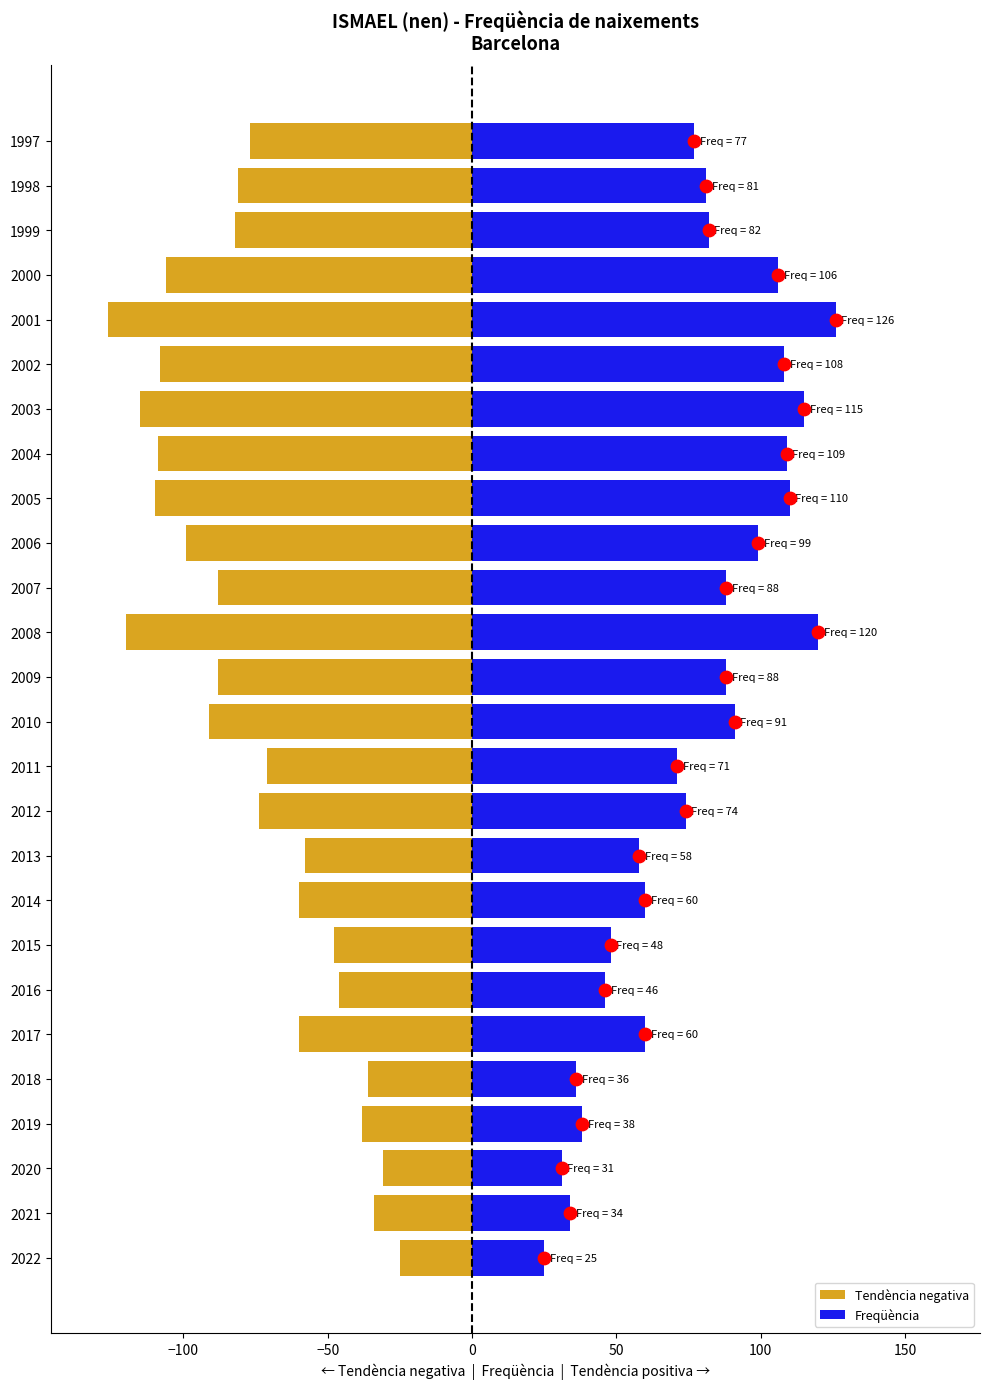

At how many categories does at least one series exceed -2?

26